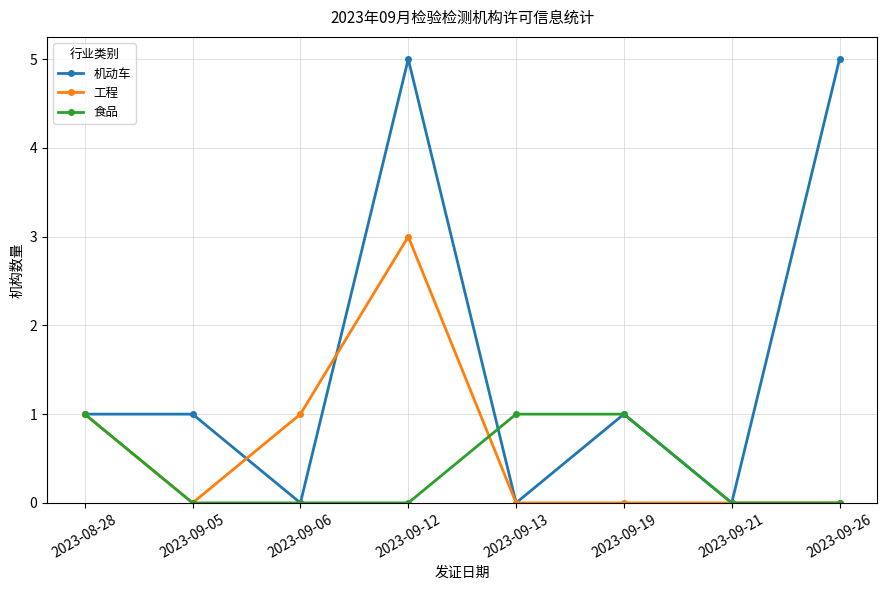

Which series ends up on top after the final intersection of 工程 and 机动车?

机动车